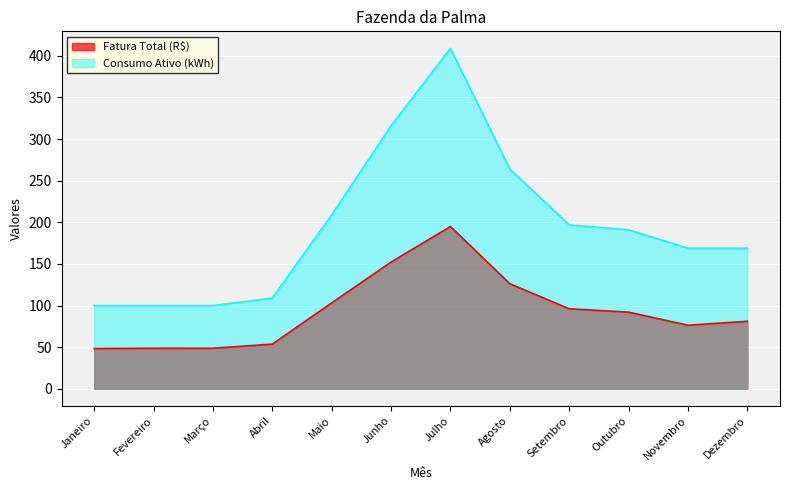

Reading left to right, transcribe all the data shown in this chart.

Fatura Total (R$): 48.4	48.8	48.8	53.7	103.3	152.3	195.0	126.2	96.2	92.1	76.4	81.2
Consumo Ativo (kWh): 100.0	100.0	100.0	109.0	209.0	316.0	409.0	264.0	197.0	191.0	169.0	169.0